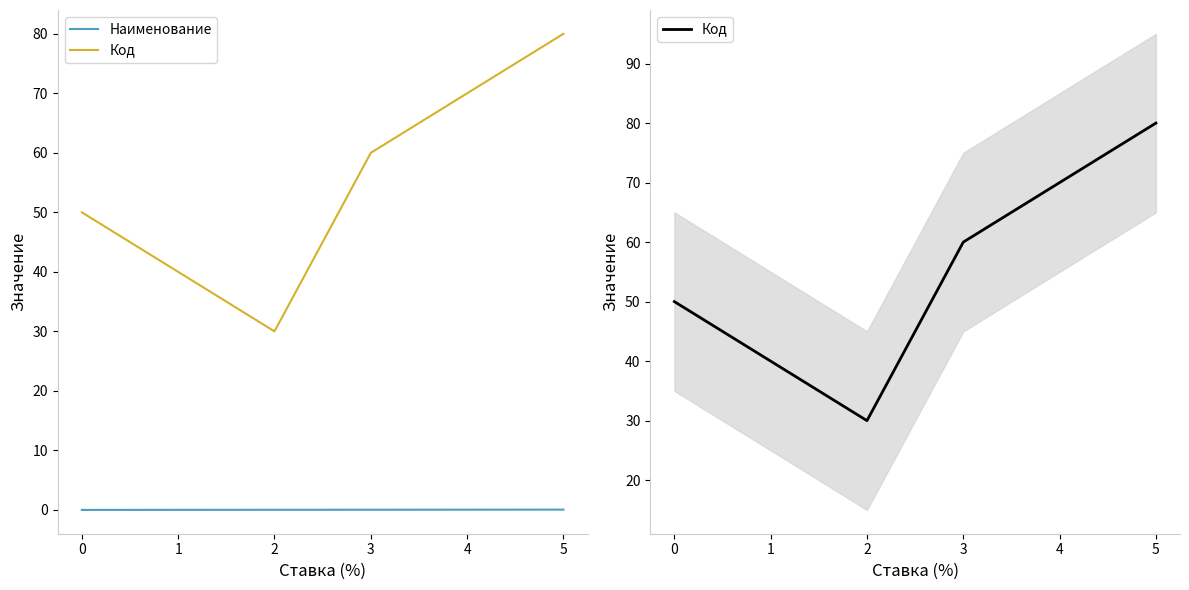

List the series in order of their peak value, highest first.

Код, Наименование